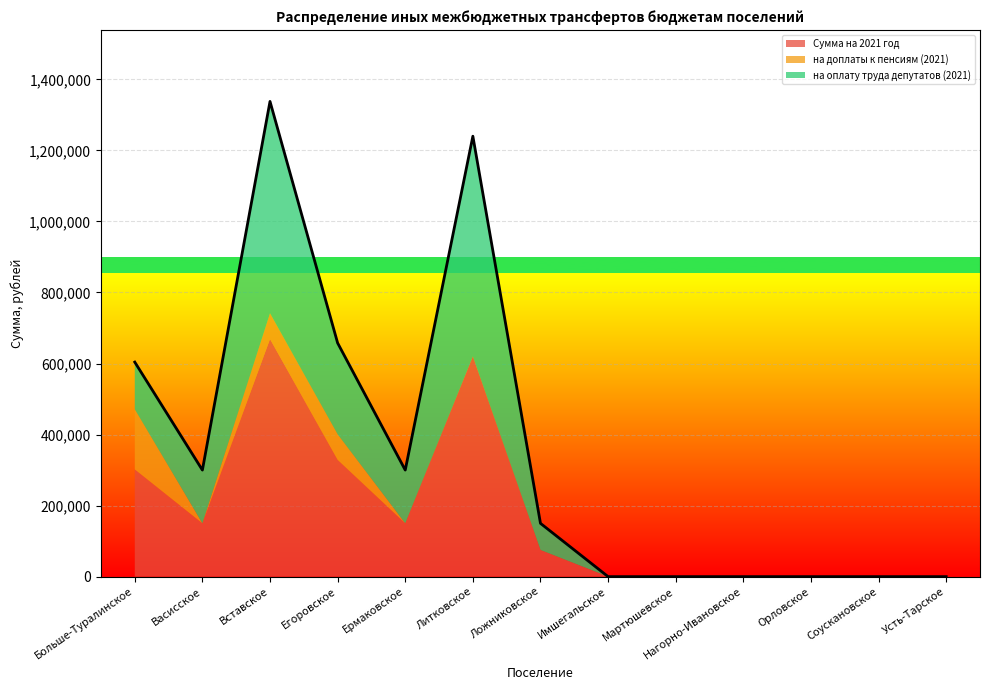

Where does the Сумма на 2021 год series first go above 75000?

Больше-Туралинское